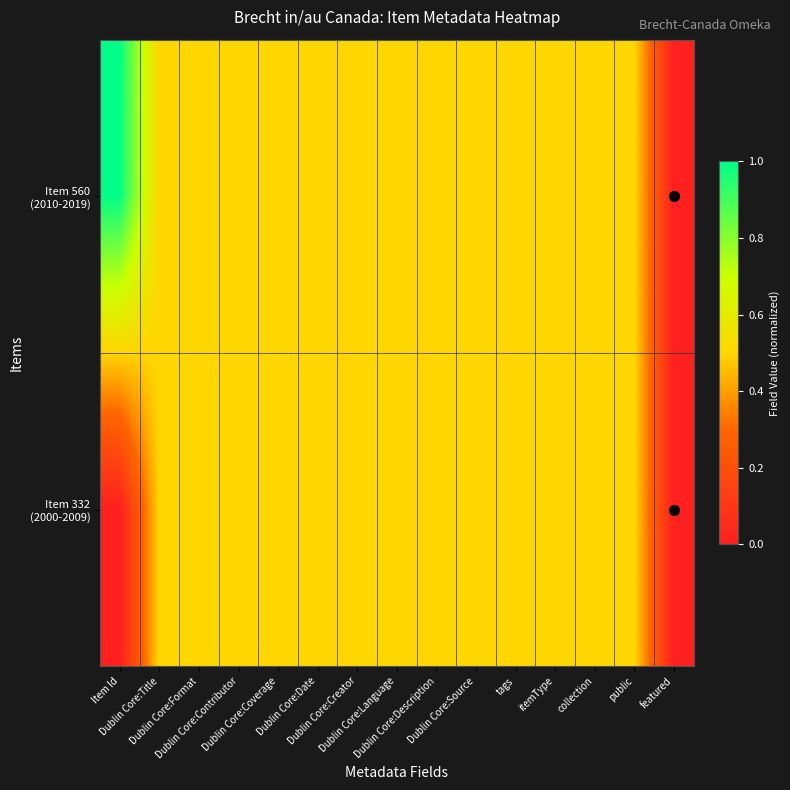

Which series has the largest total across all categories?

Item 560 (2010-2019)